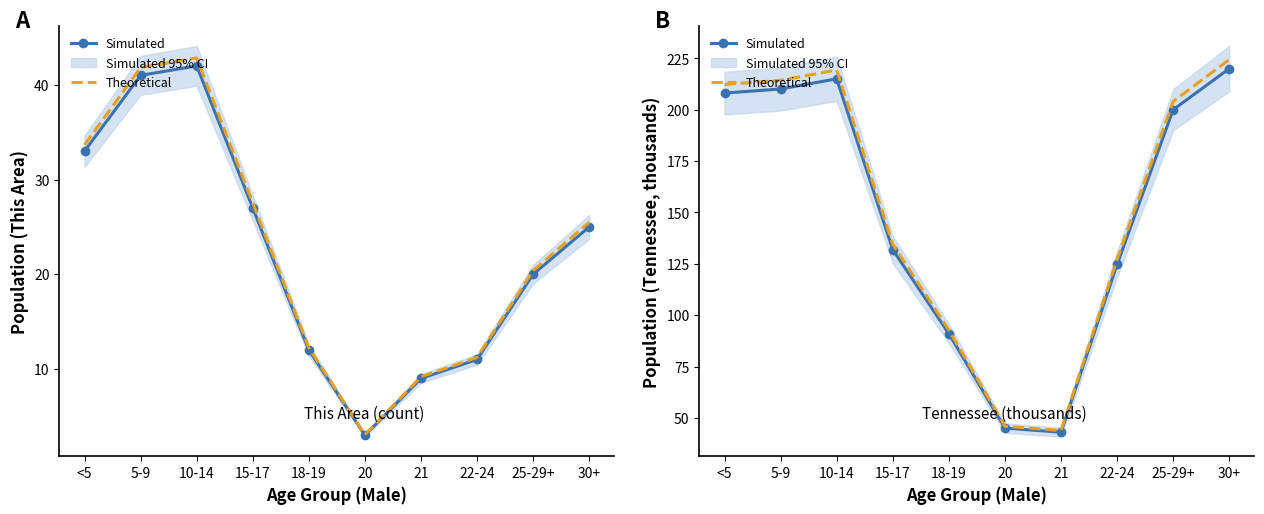

True or false: Simulated has a value of 30.1 at 20.

False